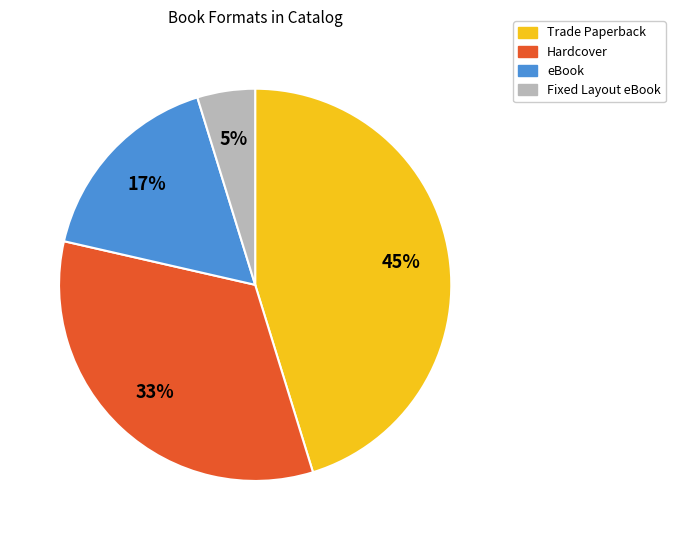

Is the sum of Fixed Layout eBook and eBook greater than half?

No